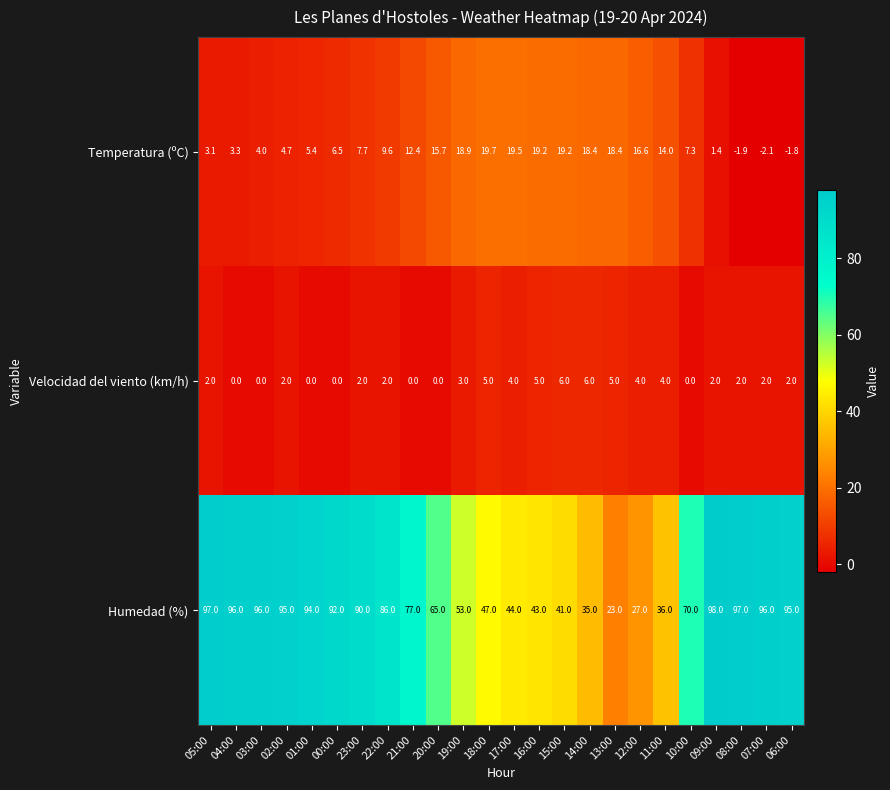

How many Velocidad del viento (km/h) values are between 0 and 4?

19